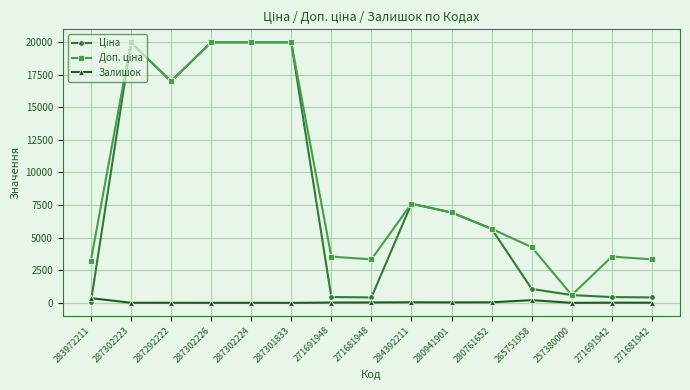

At how many categories does at least one series exceed 1433?

14